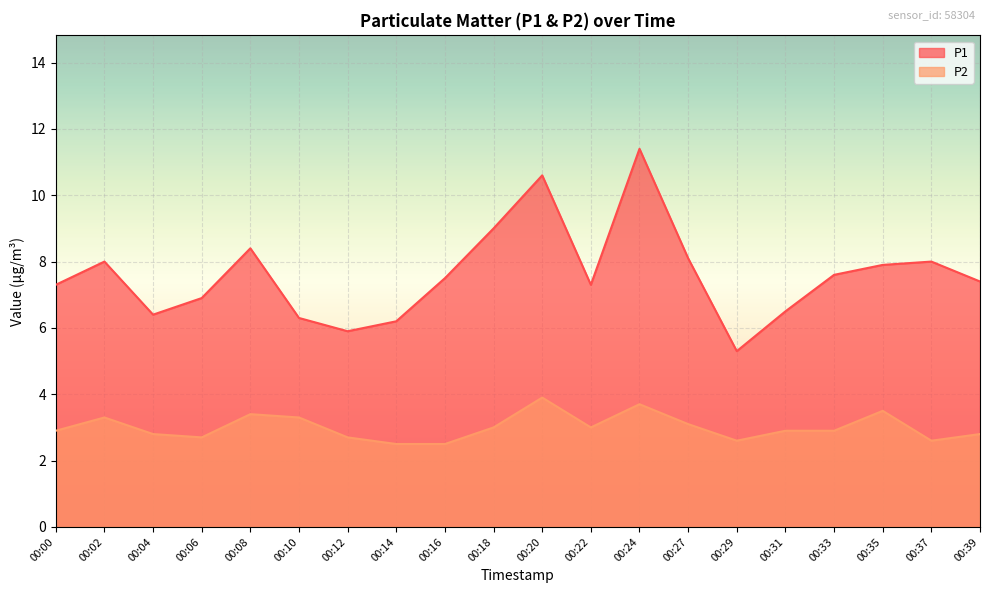

What is the greatest value displayed?

11.4